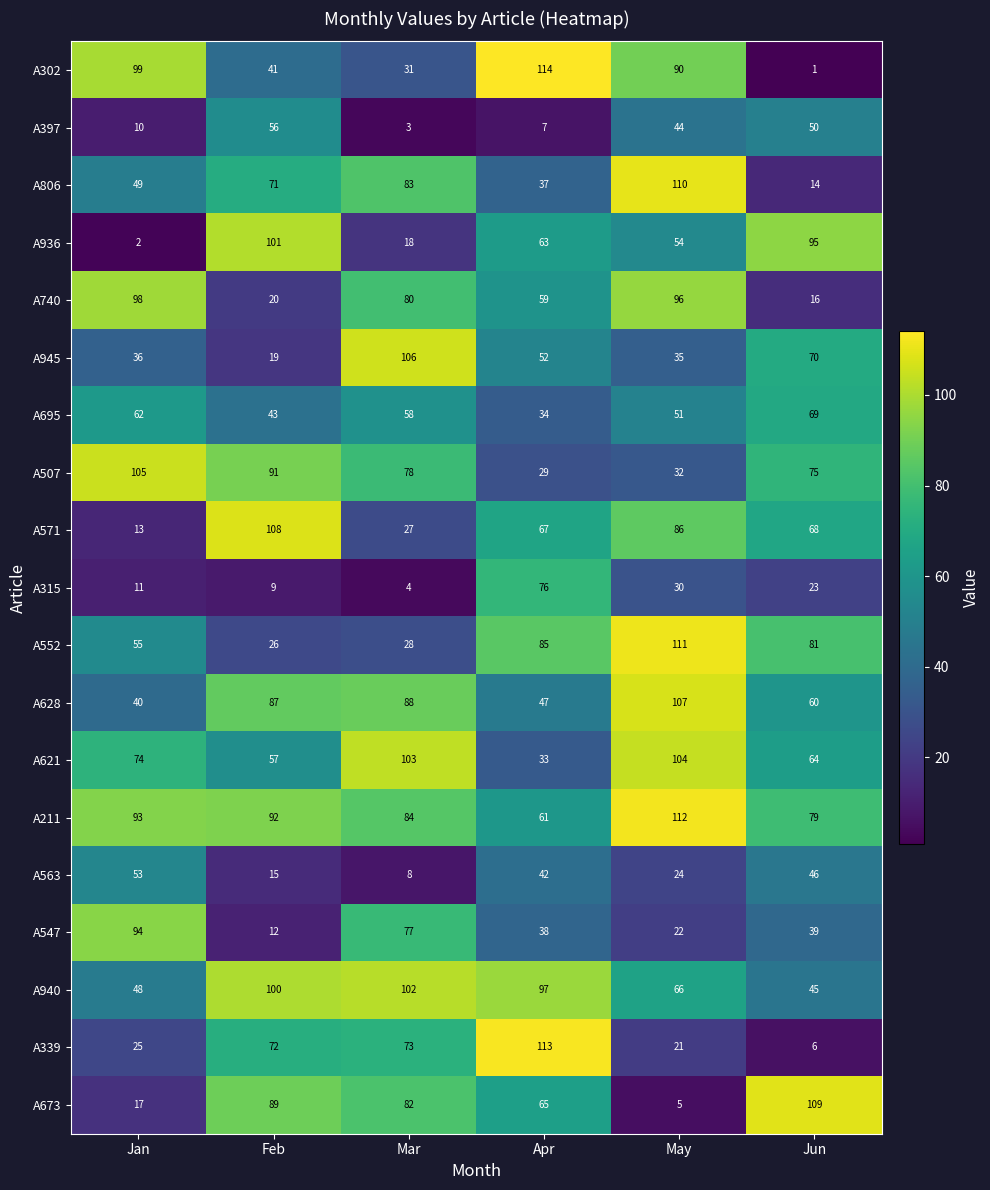

What is the minimum value shown in the chart?

1